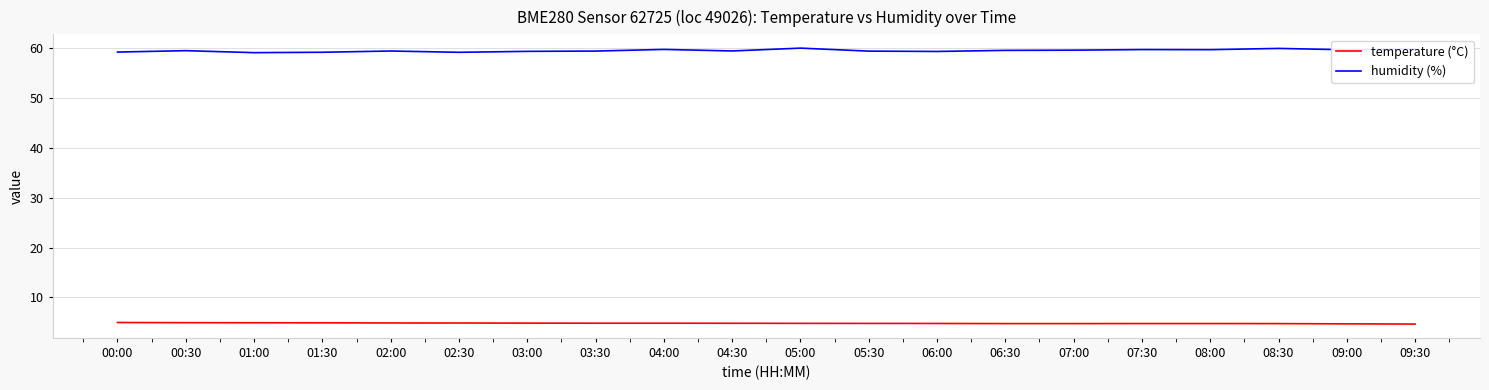

At 02:00, list the series in order from smallest to largest.

temperature (°C), humidity (%)